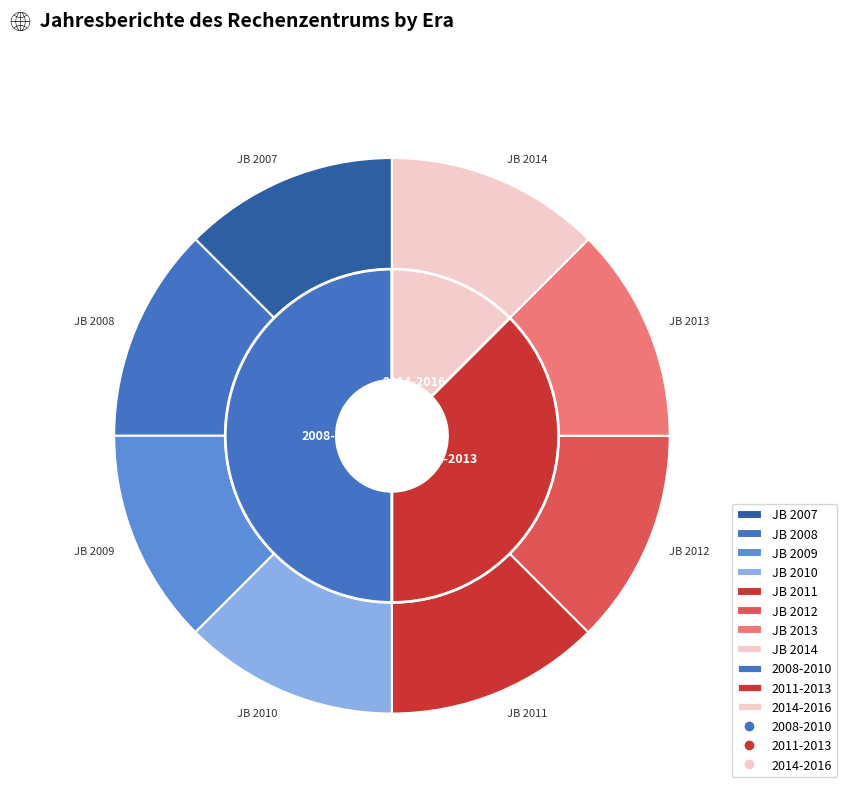

What percentage is the Jahresbericht 2012 slice, to the nearest percent?

13%